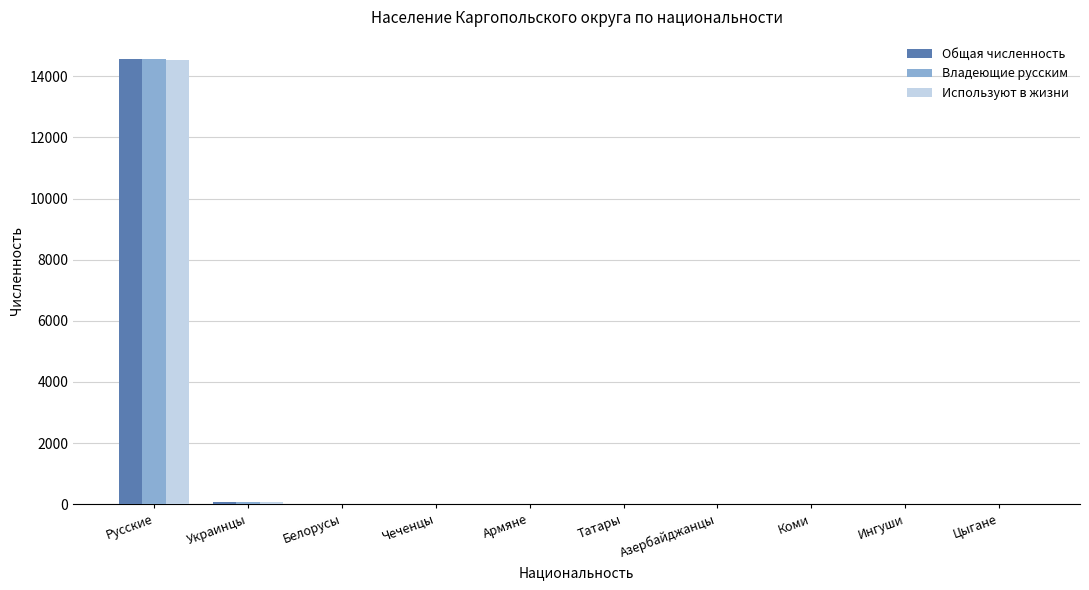

Count the number of data series in this chart.

3